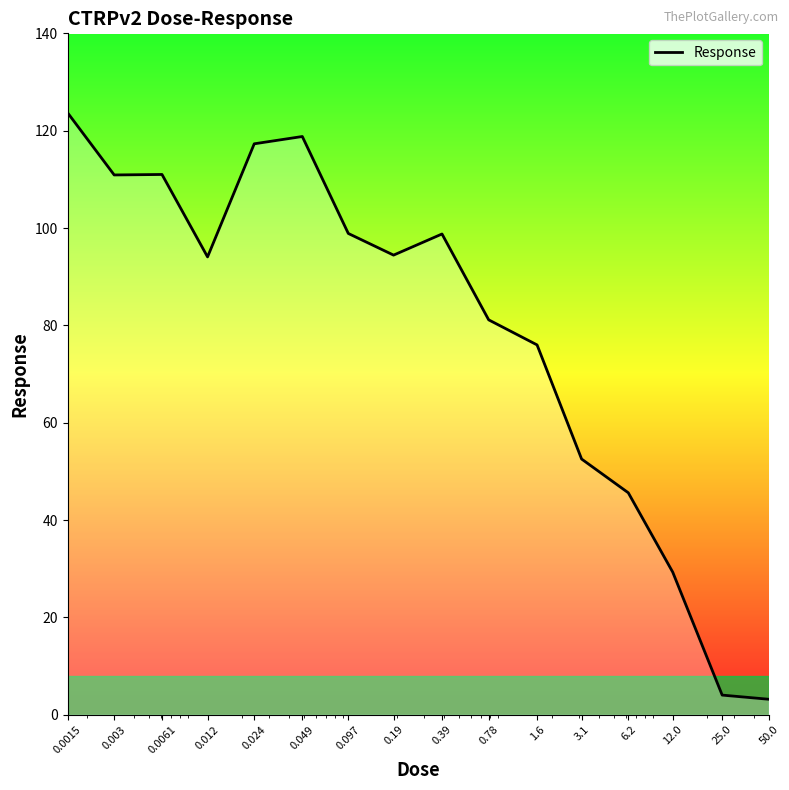

What is the difference between the maximum and minimum values?

120.5